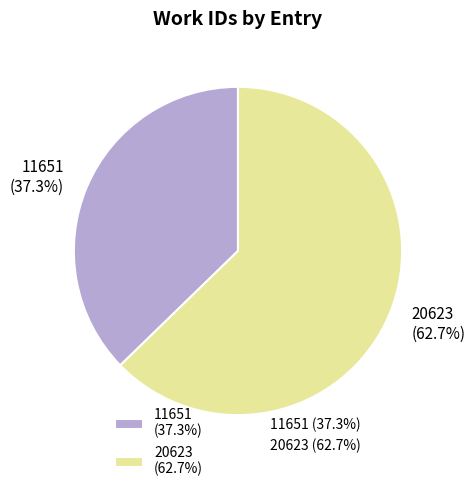

Between 20623 (62.7%) and 11651 (37.3%), which is larger?

20623 (62.7%)